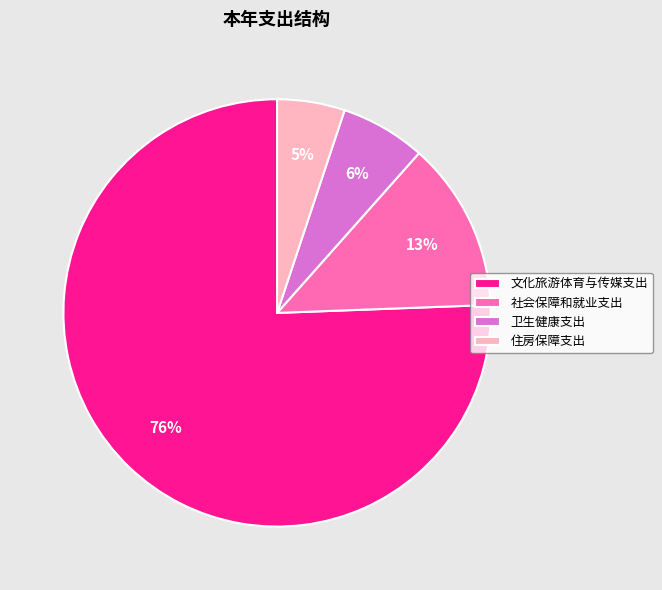

Rank the categories by value from lowest to highest.

住房保障支出, 卫生健康支出, 社会保障和就业支出, 文化旅游体育与传媒支出